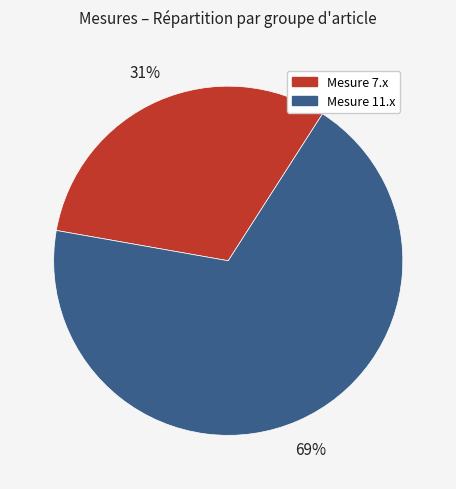

Which slice is the smallest?

Mesure 7.x